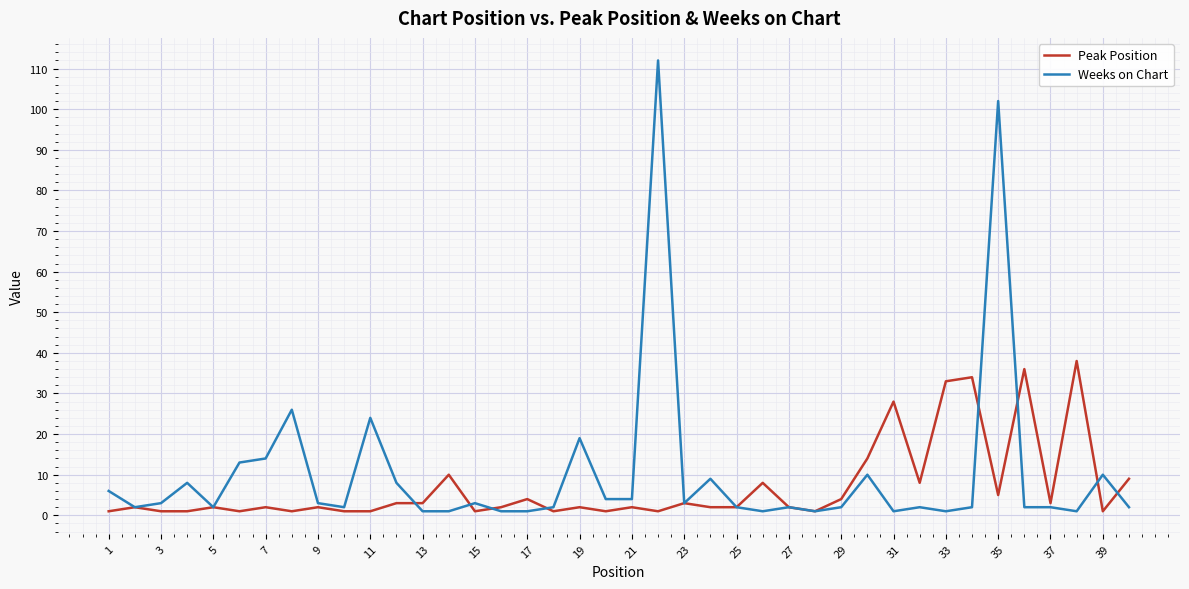

What is the highest value of the Peak Position series?

38